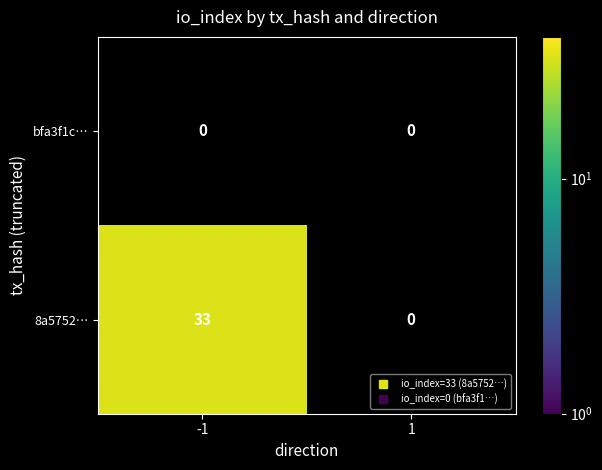

Which series has the largest range (max minus min)?

8a5752…